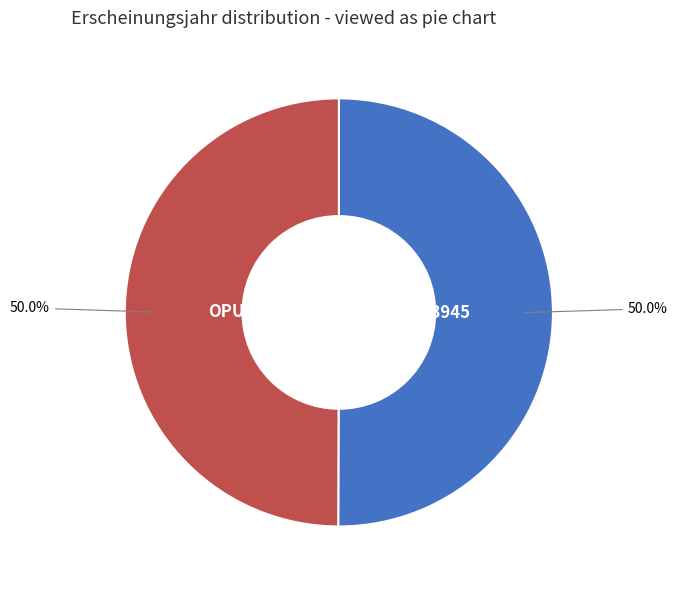

The OPUS4-53945 slice represents 50% of the pie. True or false?

True